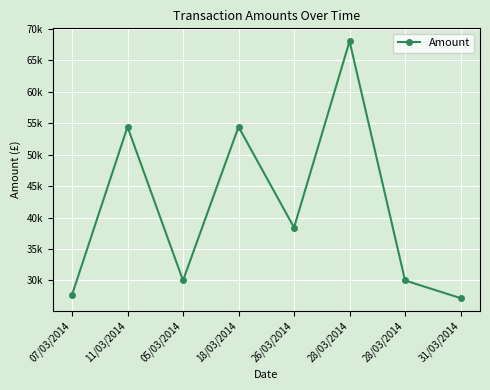

Rank the categories by value from highest to lowest.

28/03/2014, 11/03/2014, 18/03/2014, 26/03/2014, 05/03/2014, 28/03/2014, 07/03/2014, 31/03/2014